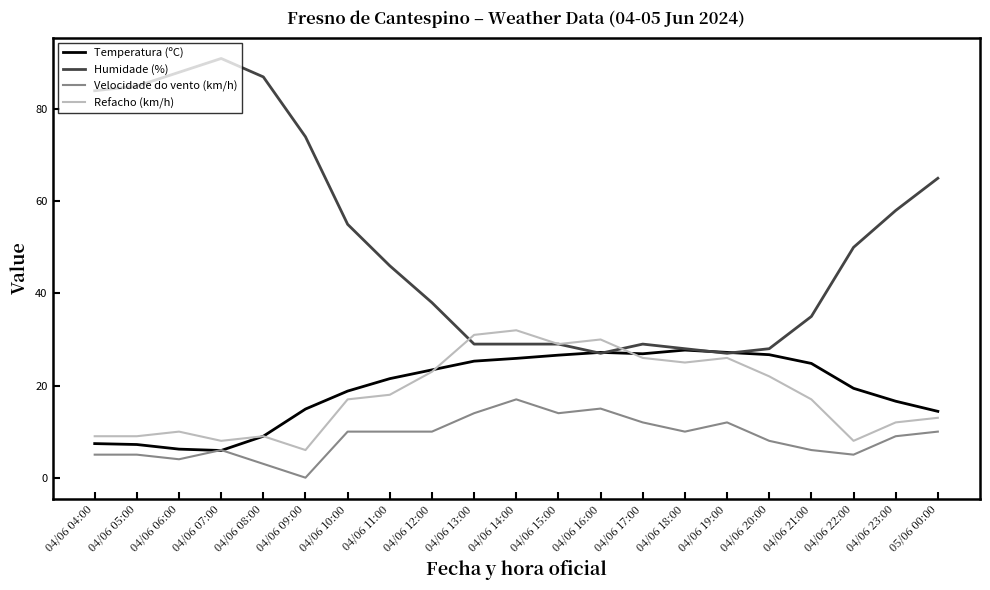

Which series has the largest total across all categories?

Humidade (%)